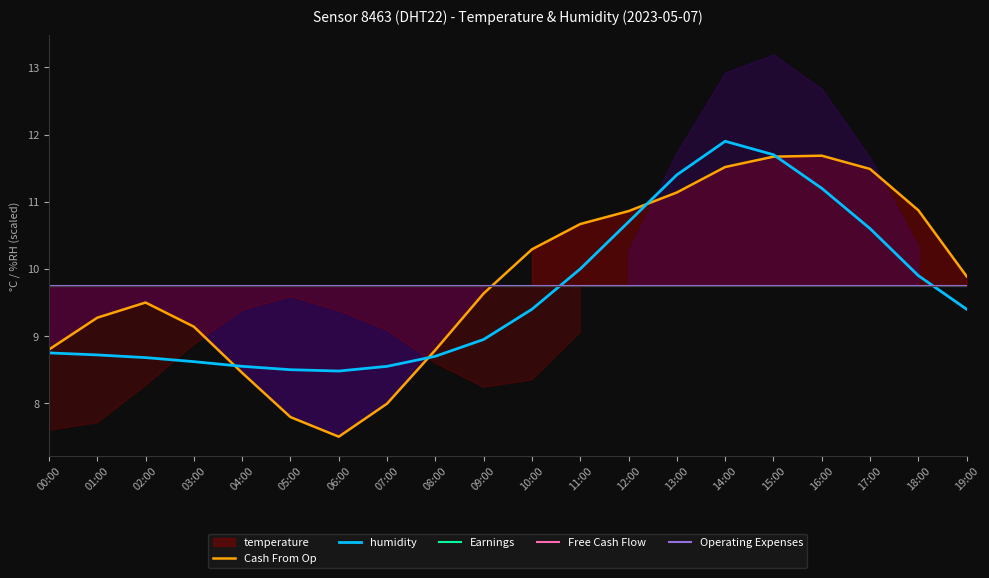

List the series in order of their overall mean, highest first.

Cash From Op, humidity, Earnings, Free Cash Flow, Operating Expenses